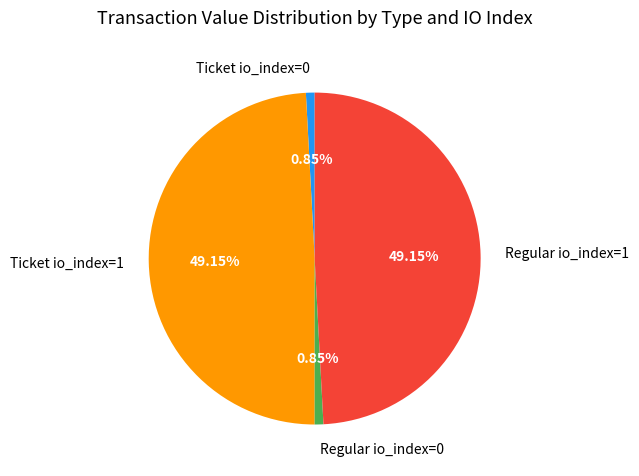

Is Regular io_index=0 the majority of the pie?

No